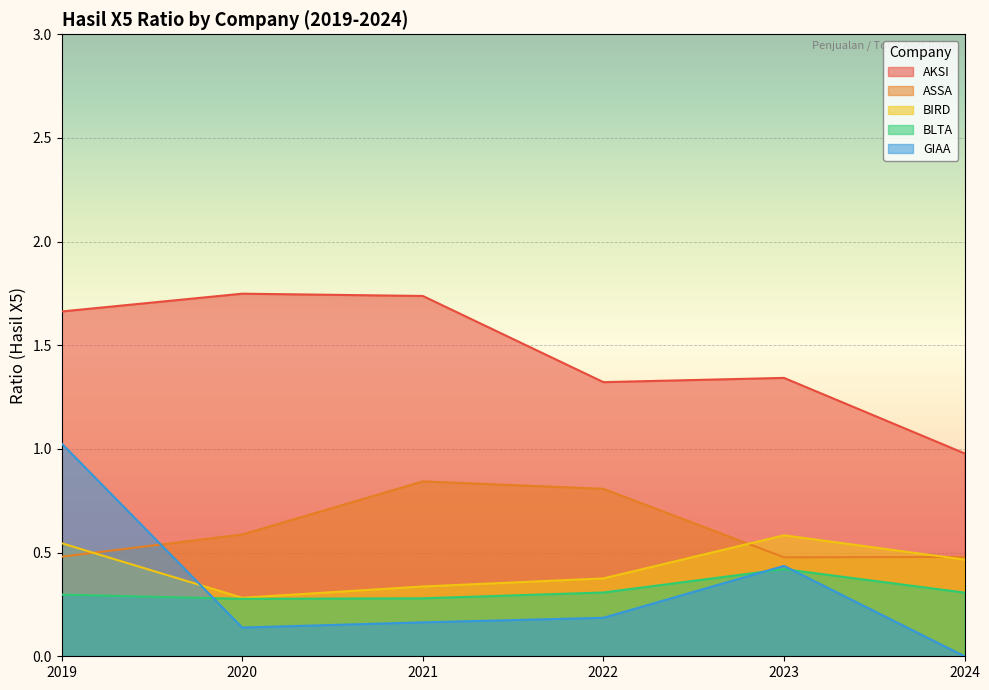

In BLTA, how many points are higher than both neighbors (excluding endpoints)?

1